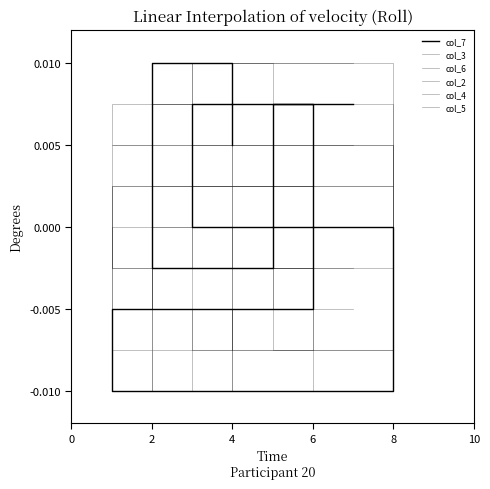

The col_2 series shows 0.0 at 6. True or false?

False